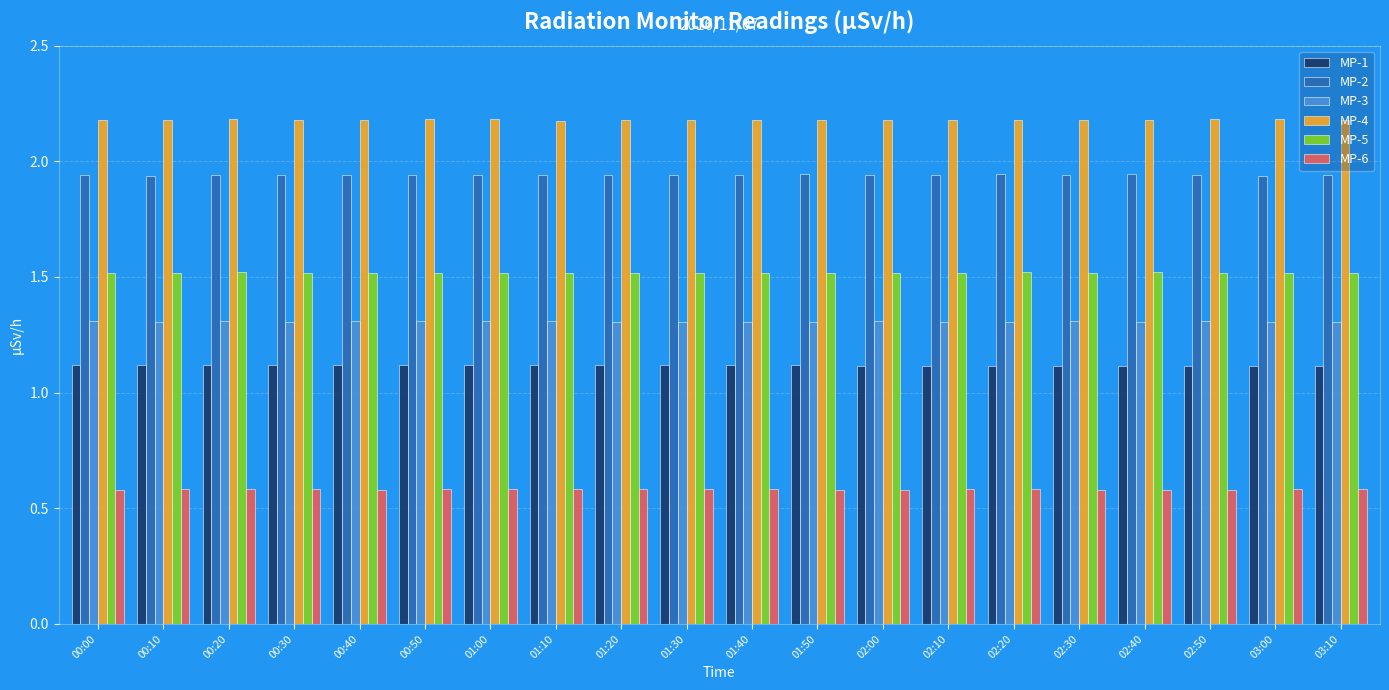

What is the maximum value shown in the chart?

2.2